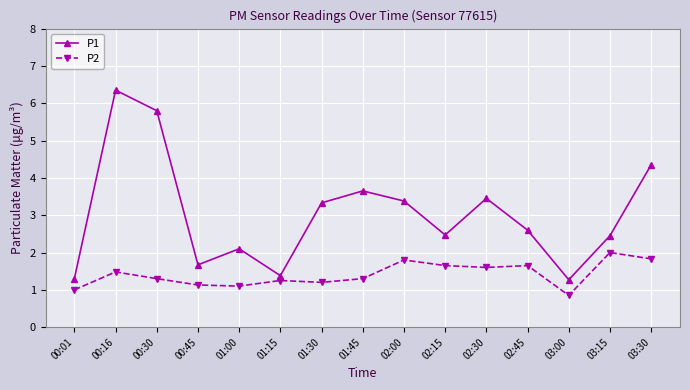

True or false: P2 has a value of 0.8 at 03:30.

False